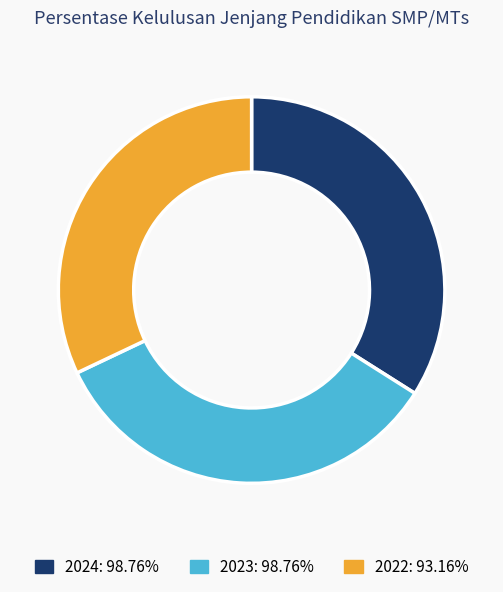

Does 2022: 93.16% account for over 50% of the chart?

No